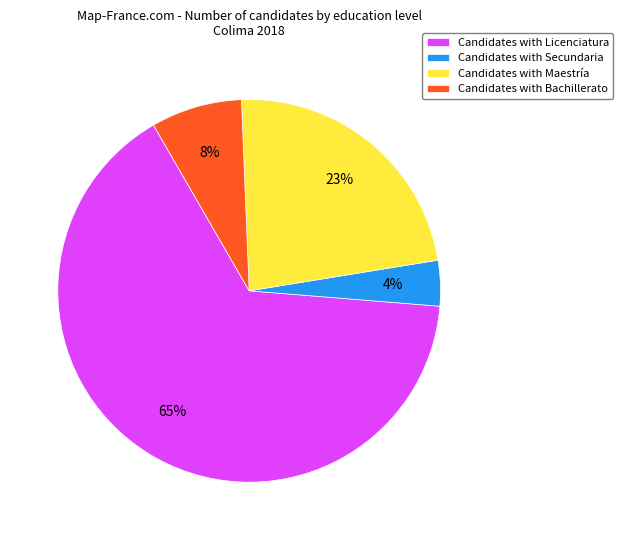

Is there any slice that represents more than half of the pie?

Yes